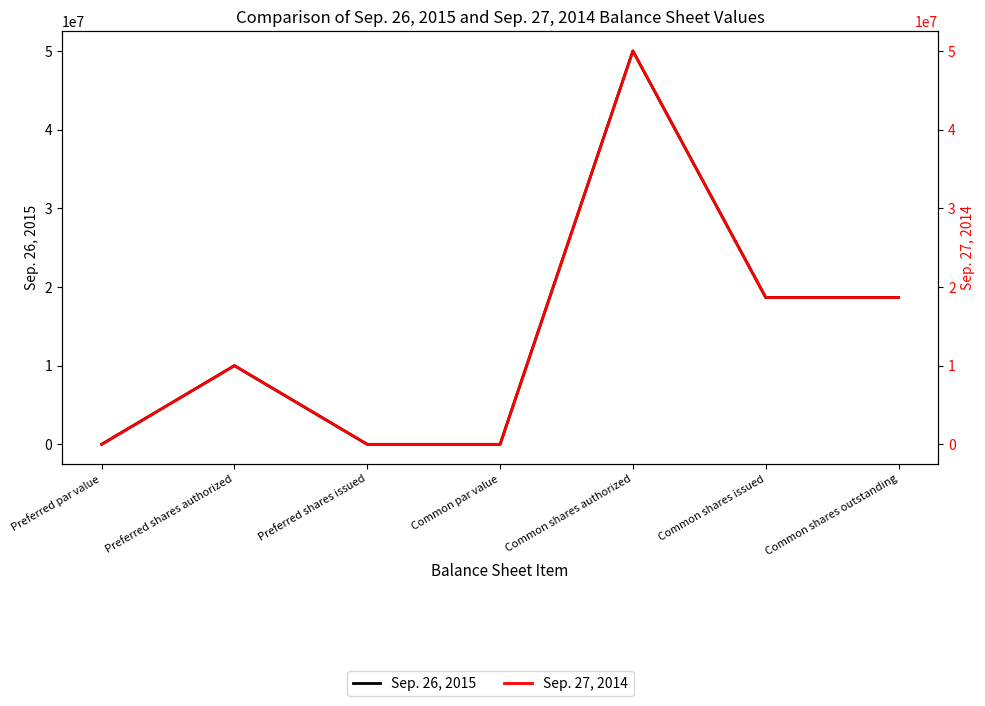

Reading left to right, list all the values displayed in this chart.

Sep. 26, 2015: 1	10000000	0	0	50000000	18676000	18676000
Sep. 27, 2014: 1	10000000	0	0	50000000	18663000	18663000